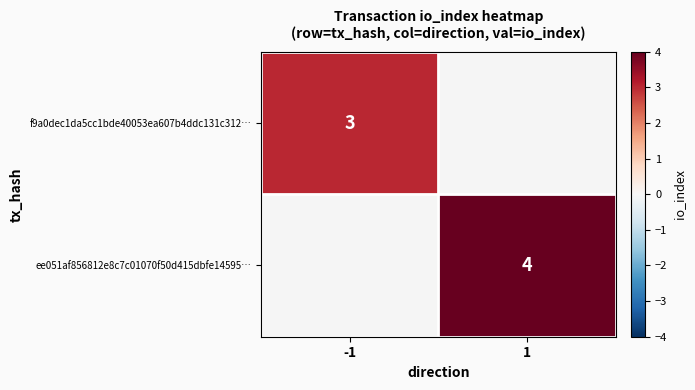

Is the value of ee051af856812e8c7c01070f50d415dbfe14595… at 1 greater than the value of f9a0dec1da5cc1bde40053ea607b4ddc131c312… at -1?

Yes